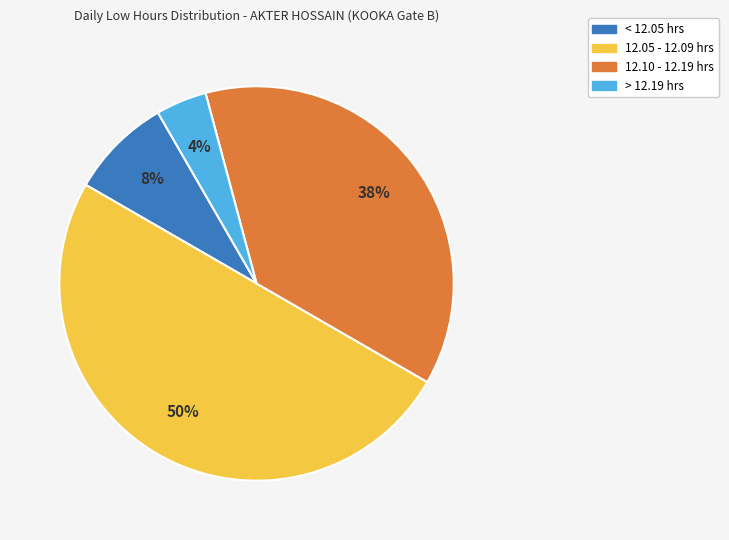

To the nearest percent, what portion does 12.10 - 12.19 hrs represent?

38%